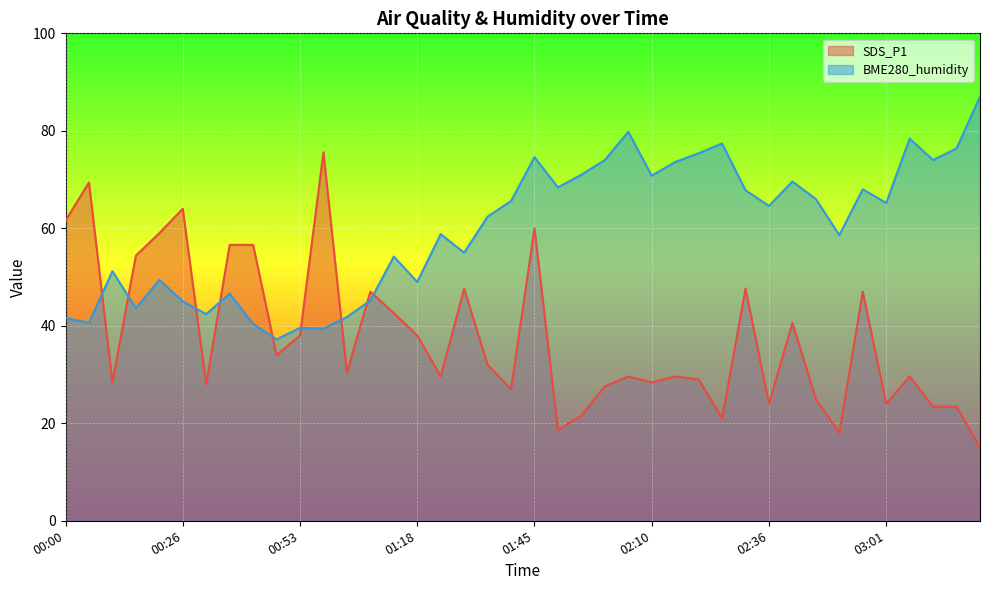

What is the sum of all BME280_humidity values?

2389.6